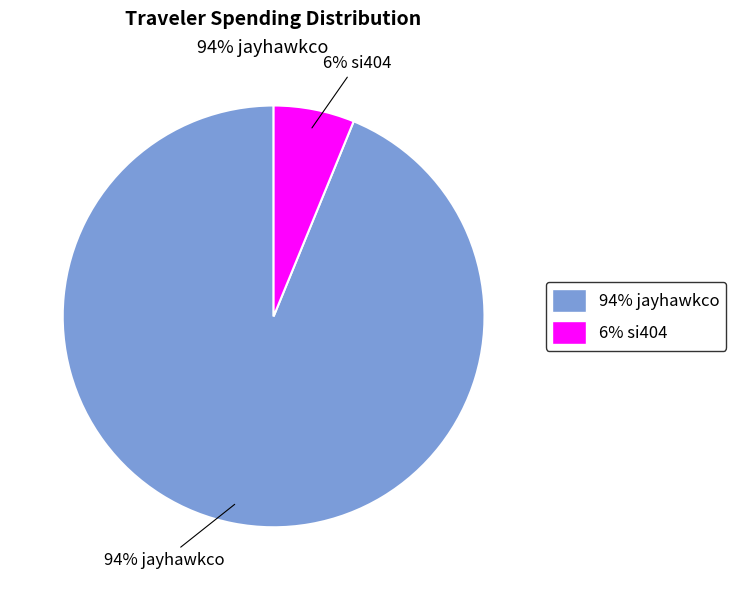

Which category accounts for the majority?

jayhawkco